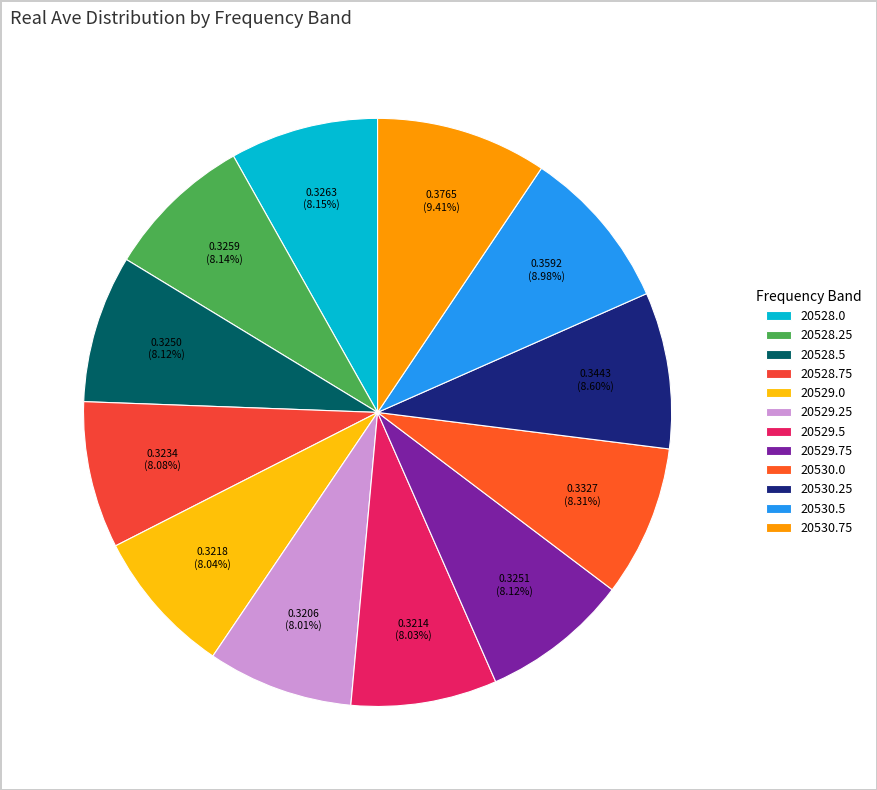

Does 20528.25 represent more than half of the total?

No